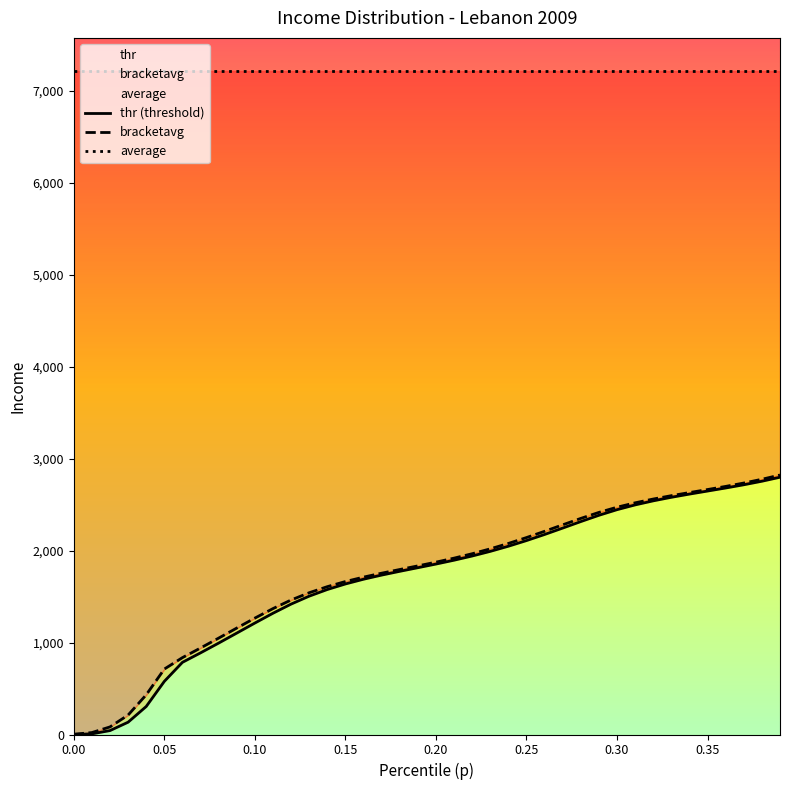

Reading left to right, transcribe all the data shown in this chart.

thr (threshold): 1.3	6.9	42.6	133.9	304.6	577.5	784.6	887.5	993.8	1102.4	1211.6	1318.2	1417.6	1504.0	1576.1	1636.5	1687.9	1732.9	1773.9	1813.1	1852.8	1894.7	1940.4	1990.8	2046.7	2108.1	2174.4	2244.0	2314.7	2382.9	2444.1	2495.9	2540.1	2578.6	2613.4	2646.5	2679.7	2714.7	2753.2	2796.6
bracketavg: 2.8	21.2	82.6	211.6	431.6	711.5	835.8	940.4	1047.9	1157.1	1265.3	1368.7	1462.0	1541.1	1607.1	1662.8	1710.8	1753.6	1793.6	1832.9	1873.5	1917.2	1965.2	2018.3	2077.0	2140.9	2209.0	2279.4	2349.2	2414.3	2470.7	2518.5	2559.7	2596.2	2630.0	2663.0	2697.0	2733.6	2774.5	2820.8
average: 7212.0	7212.0	7212.0	7212.0	7212.0	7212.0	7212.0	7212.0	7212.0	7212.0	7212.0	7212.0	7212.0	7212.0	7212.0	7212.0	7212.0	7212.0	7212.0	7212.0	7212.0	7212.0	7212.0	7212.0	7212.0	7212.0	7212.0	7212.0	7212.0	7212.0	7212.0	7212.0	7212.0	7212.0	7212.0	7212.0	7212.0	7212.0	7212.0	7212.0